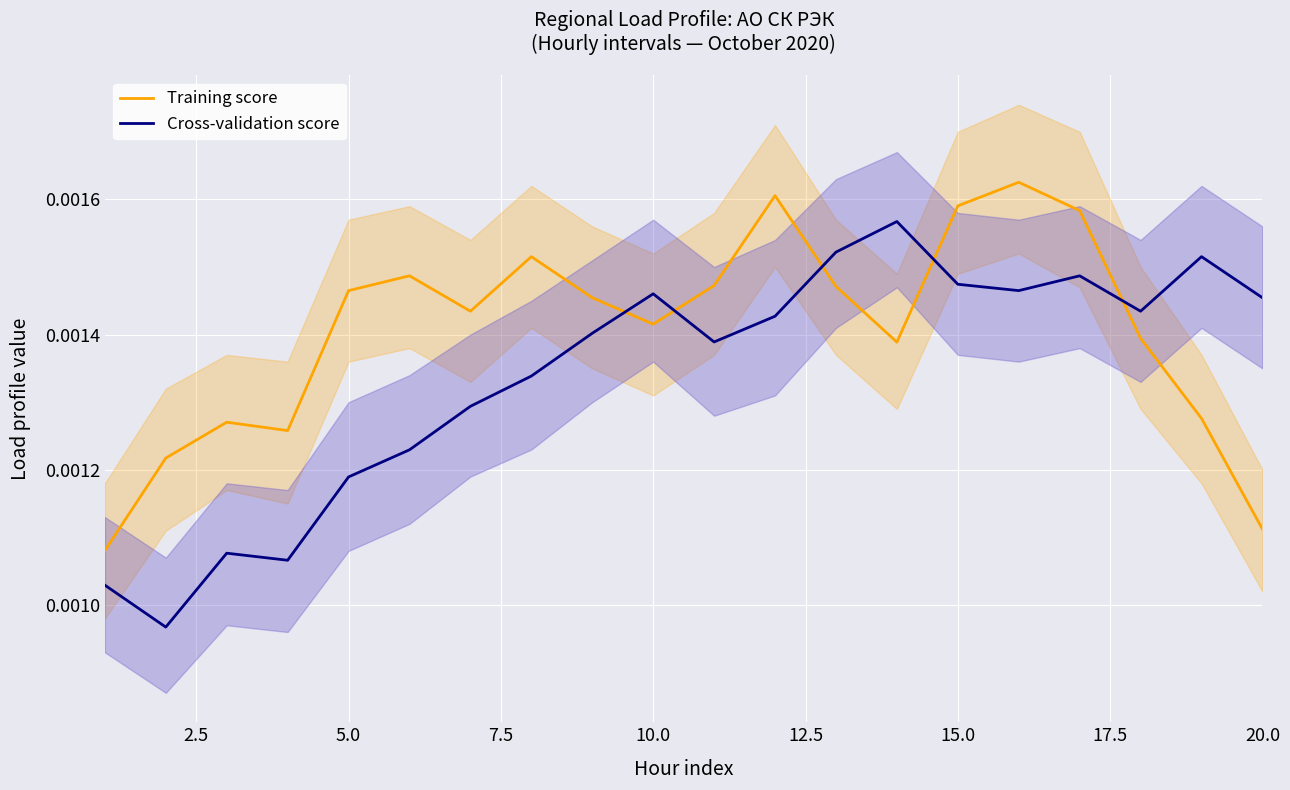

Which series ends up on top after the final intersection of Cross-validation score and Training score?

Cross-validation score